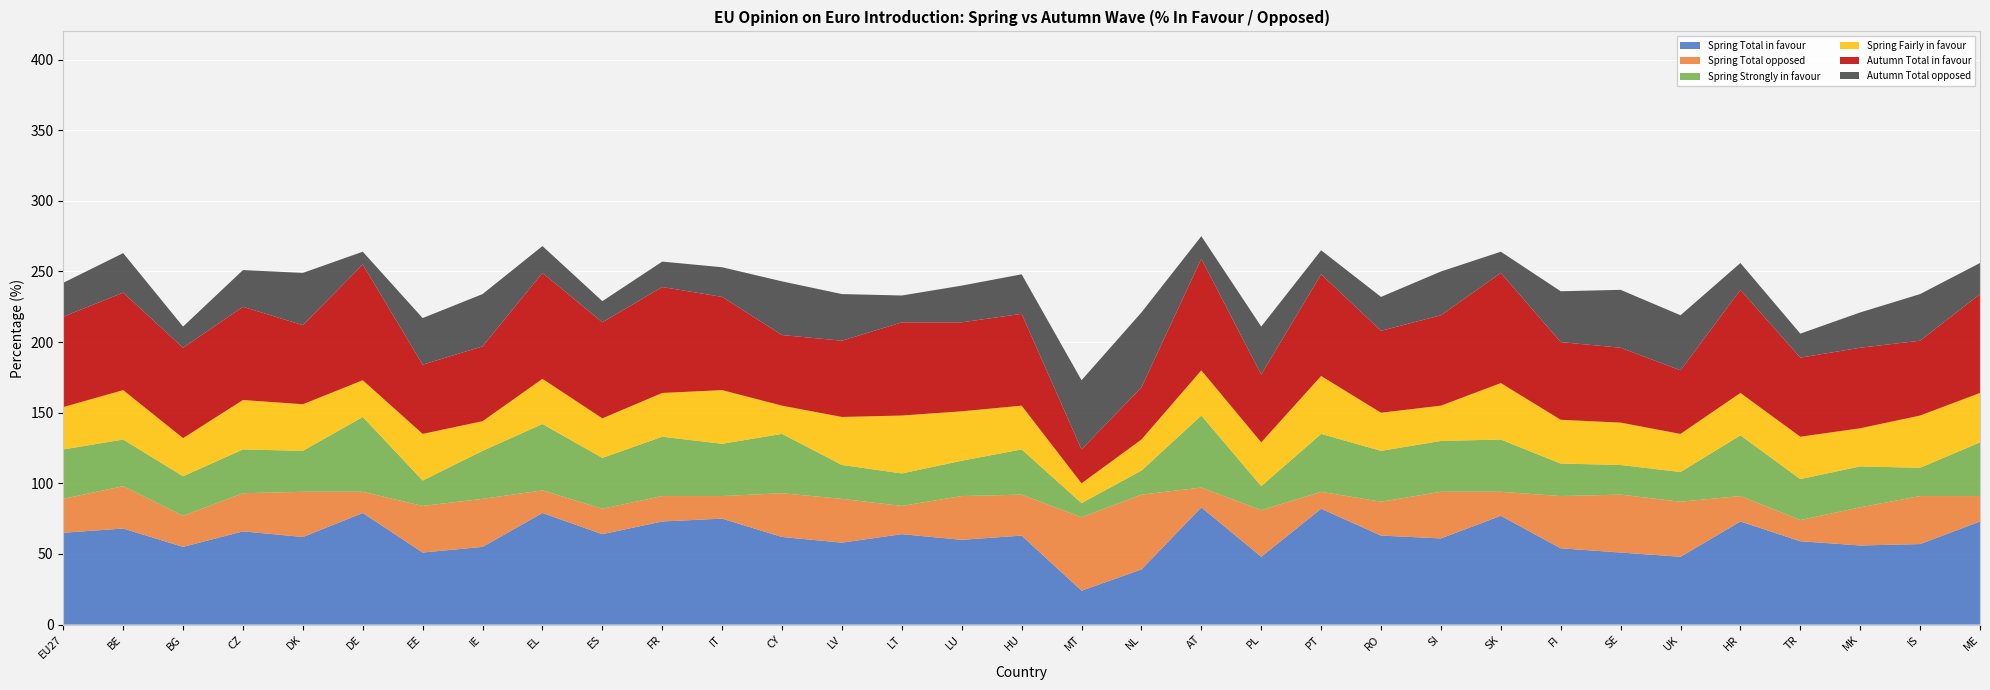

Reading left to right, extract all data points from this chart.

Spring Total in favour: EU27=65	BE=68	BG=55	CZ=66	DK=62	DE=79	EE=51	IE=55	EL=79	ES=64	FR=73	IT=75	CY=62	LV=58	LT=64	LU=60	HU=63	MT=24	NL=39	AT=83	PL=48	PT=82	RO=63	SI=61	SK=77	FI=54	SE=51	UK=48	HR=73	TR=59	MK=56	IS=57	ME=73
Spring Total opposed: EU27=24	BE=30	BG=22	CZ=27	DK=32	DE=15	EE=33	IE=34	EL=16	ES=18	FR=18	IT=16	CY=31	LV=31	LT=20	LU=31	HU=29	MT=52	NL=53	AT=14	PL=33	PT=12	RO=24	SI=33	SK=17	FI=37	SE=41	UK=39	HR=18	TR=15	MK=27	IS=34	ME=18
Spring Strongly in favour: EU27=35	BE=33	BG=28	CZ=31	DK=29	DE=53	EE=18	IE=34	EL=47	ES=36	FR=42	IT=37	CY=42	LV=24	LT=23	LU=25	HU=32	MT=10	NL=17	AT=51	PL=17	PT=41	RO=36	SI=36	SK=37	FI=23	SE=21	UK=21	HR=43	TR=29	MK=29	IS=20	ME=38
Spring Fairly in favour: EU27=30	BE=35	BG=27	CZ=35	DK=33	DE=26	EE=33	IE=21	EL=32	ES=28	FR=31	IT=38	CY=20	LV=34	LT=41	LU=35	HU=31	MT=14	NL=22	AT=32	PL=31	PT=41	RO=27	SI=25	SK=40	FI=31	SE=30	UK=27	HR=30	TR=30	MK=27	IS=37	ME=35
Autumn Total in favour: EU27=64	BE=69	BG=64	CZ=66	DK=56	DE=82	EE=49	IE=53	EL=75	ES=68	FR=75	IT=66	CY=50	LV=54	LT=66	LU=63	HU=65	MT=24	NL=37	AT=79	PL=48	PT=72	RO=58	SI=64	SK=78	FI=55	SE=53	UK=45	HR=73	TR=56	MK=57	IS=53	ME=70
Autumn Total opposed: EU27=24	BE=28	BG=15	CZ=26	DK=37	DE=9	EE=33	IE=37	EL=19	ES=15	FR=18	IT=21	CY=38	LV=33	LT=19	LU=26	HU=28	MT=49	NL=53	AT=16	PL=34	PT=17	RO=24	SI=31	SK=15	FI=36	SE=41	UK=39	HR=19	TR=17	MK=25	IS=33	ME=22